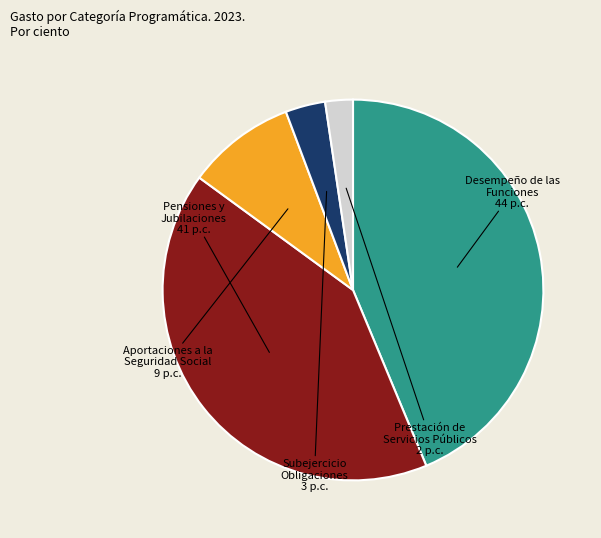

How many slices are in this pie chart?

5